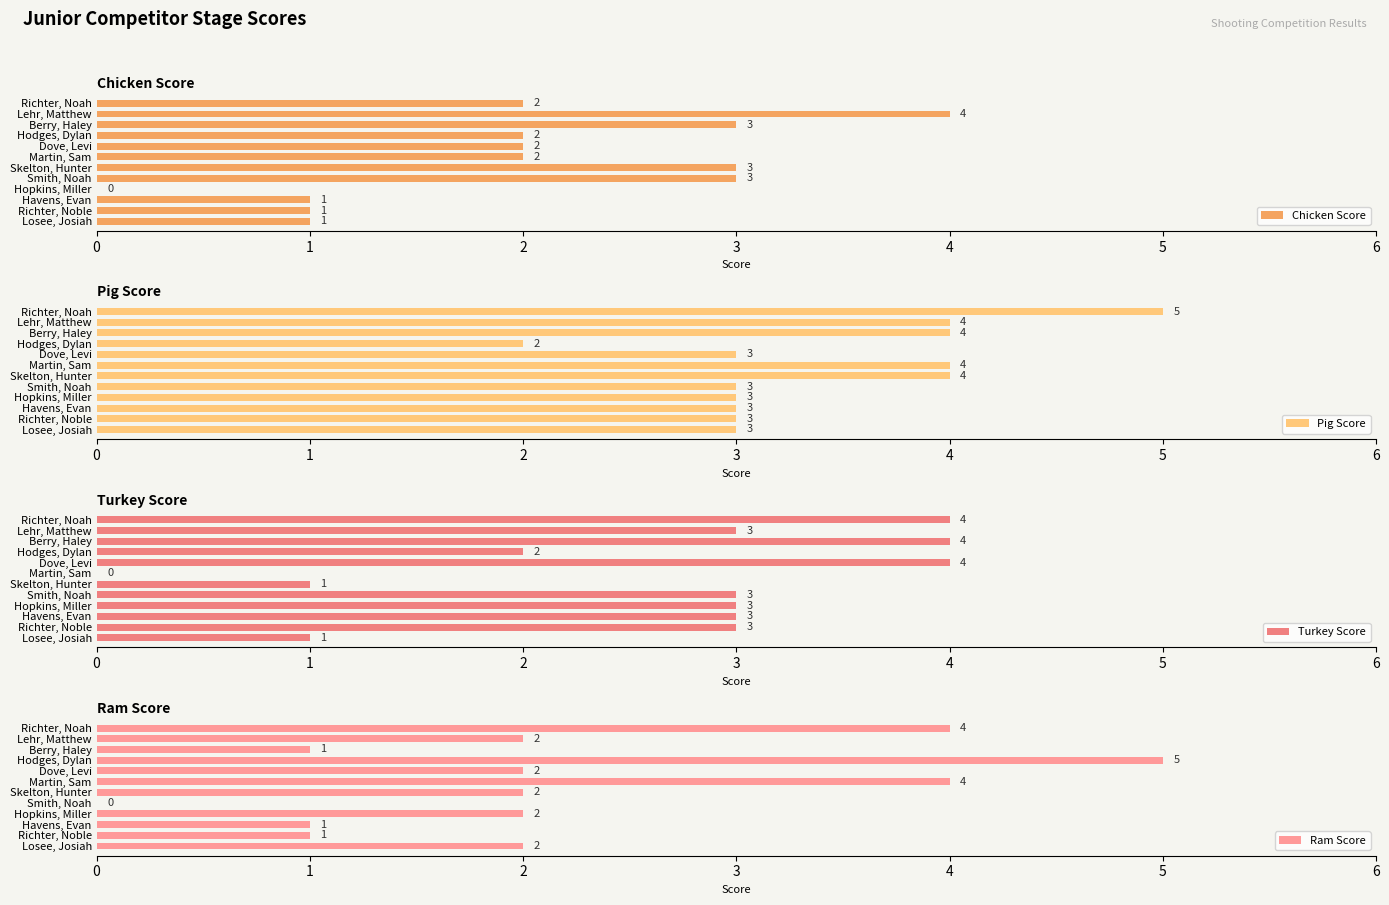

List the series in order of their peak value, highest first.

Pig Score, Ram Score, Chicken Score, Turkey Score